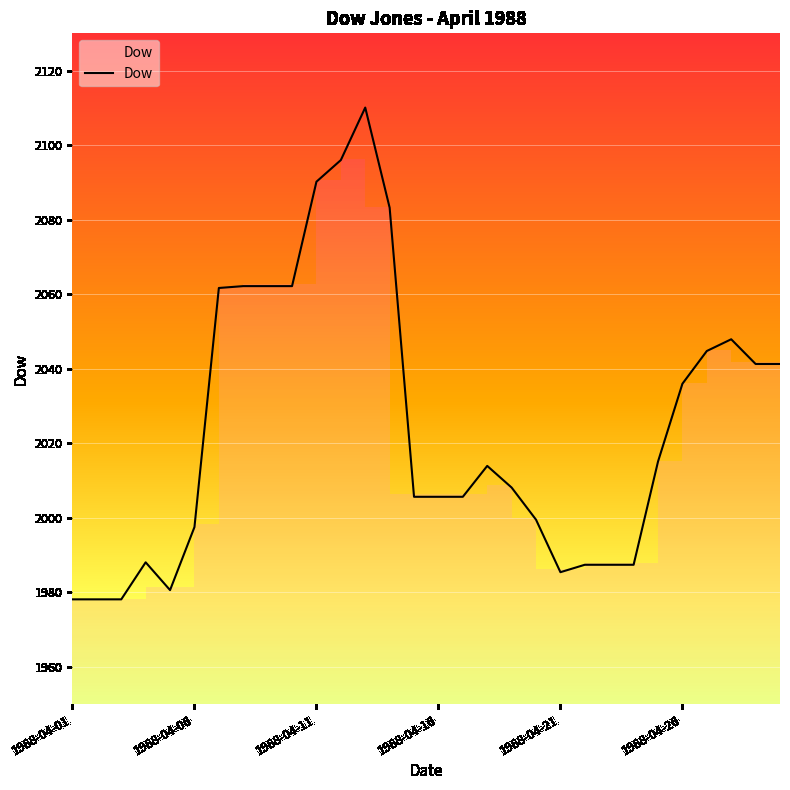

What is the greatest value displayed?

2110.1